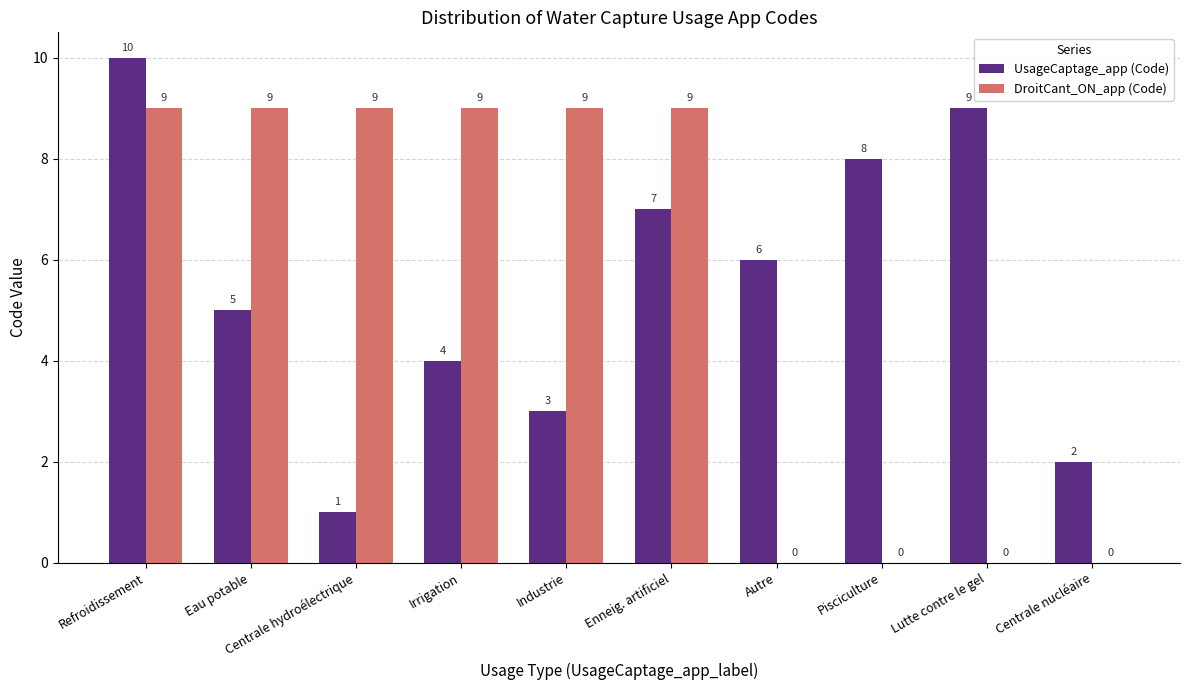

What is the total value across all series at Industrie?

12